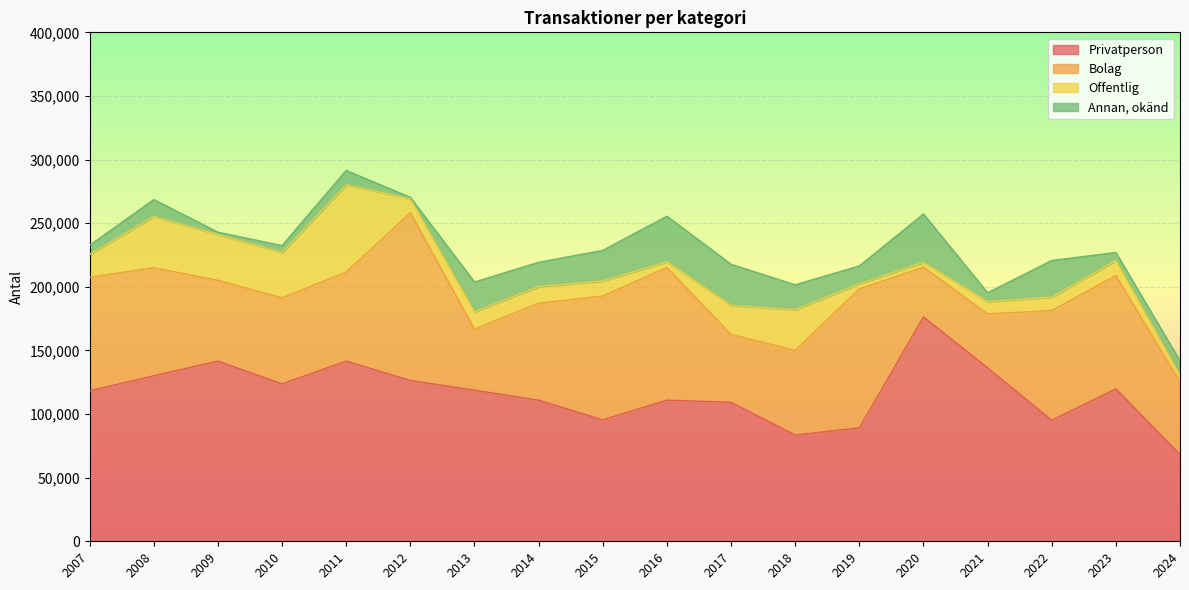

How many distinct data groups are displayed?

4